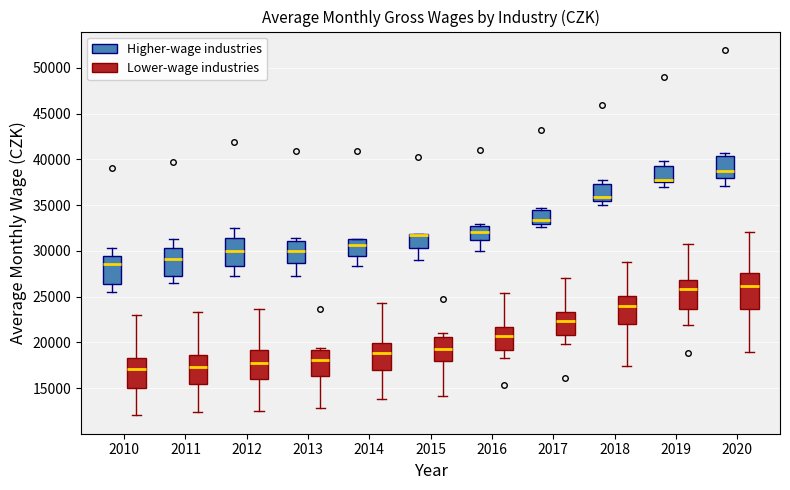

Comparing the boxes themselves (not the whiskers), which one is the tallest?

2020 (Lower-wage industries)